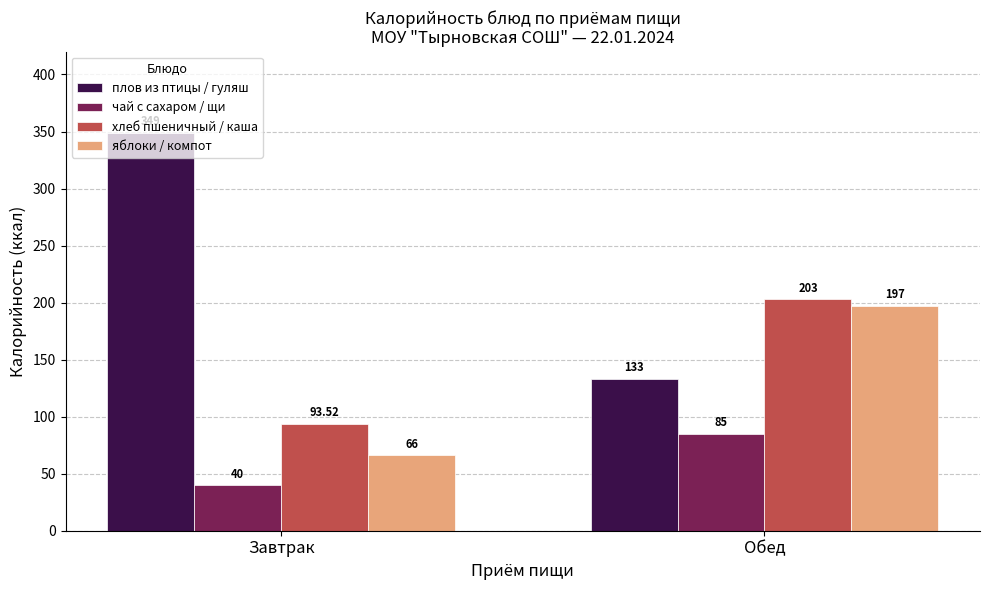

What position from the right is Обед?

1